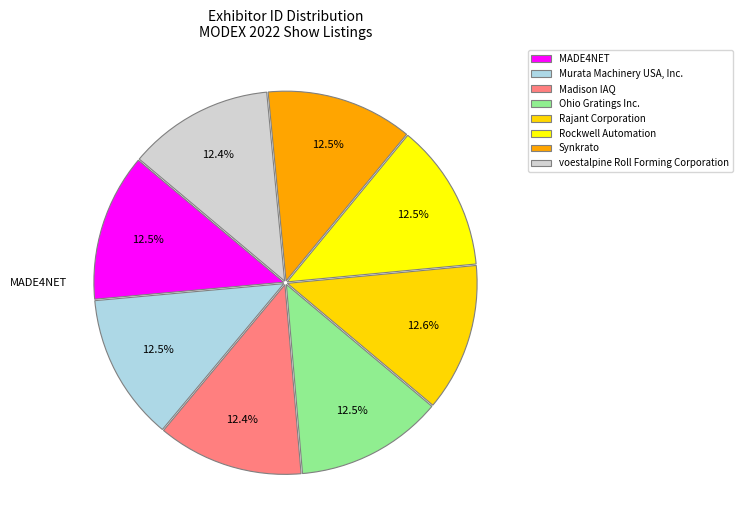

Which slice is the largest?

Rajant Corporation